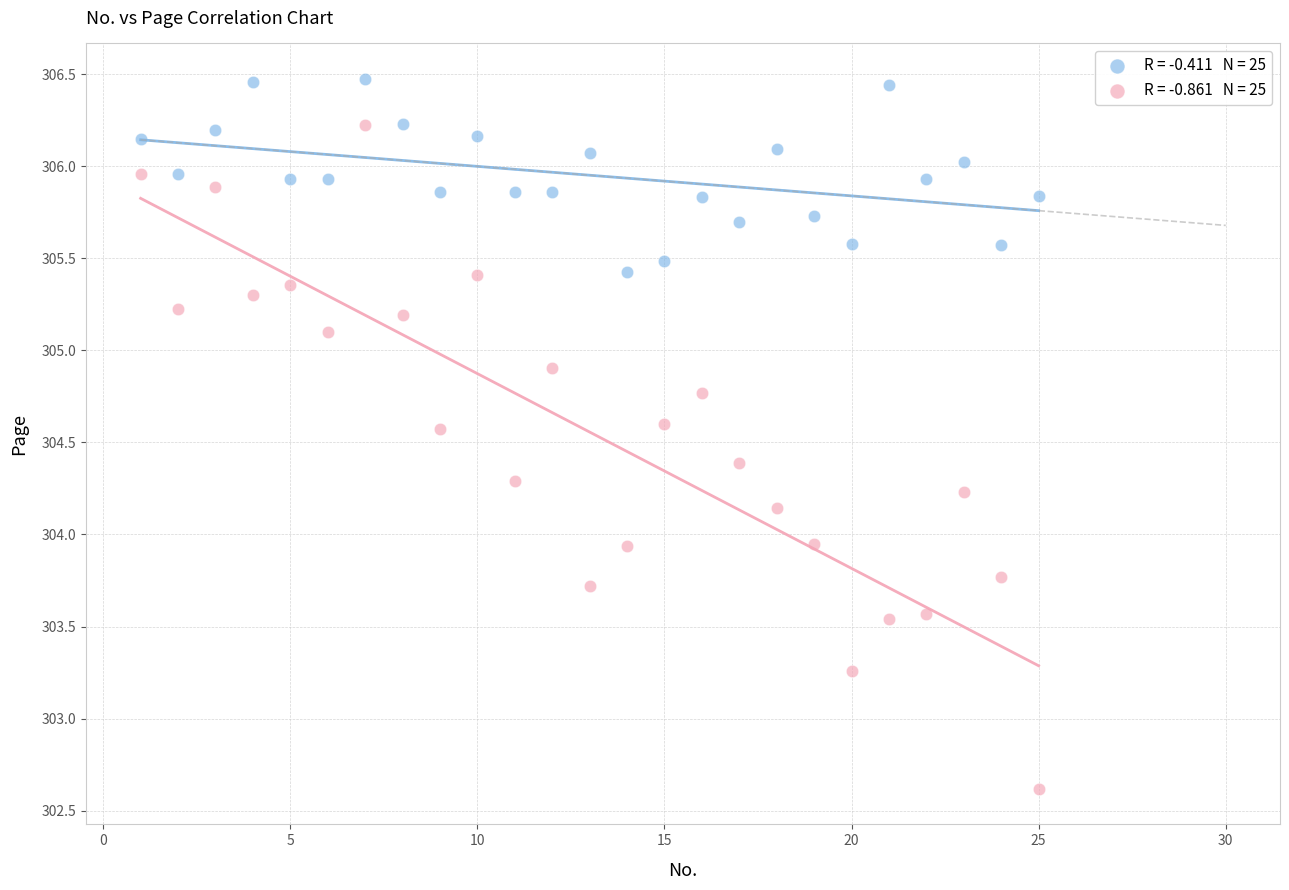

Across all data points, what is the range of X values (max minus min)?

24.0